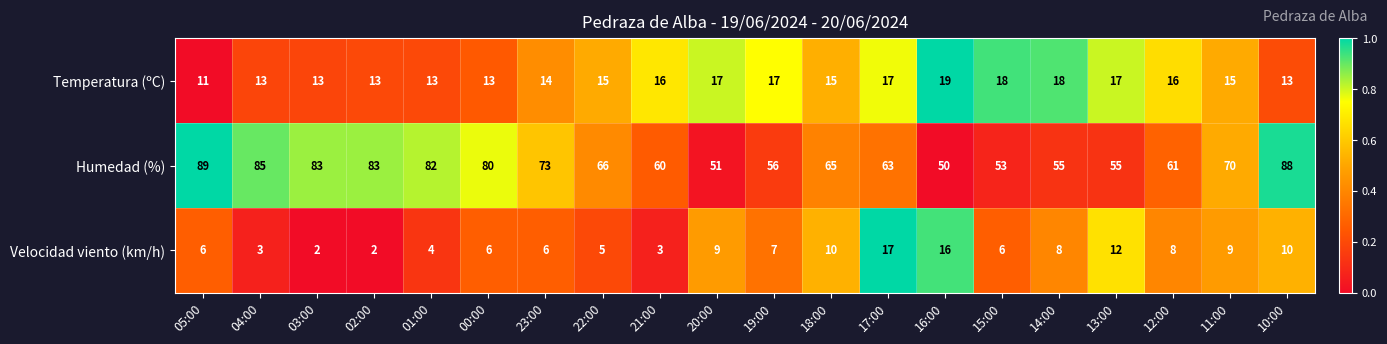

List the series in order of their peak value, highest first.

Humedad (%), Temperatura (ºC), Velocidad viento (km/h)